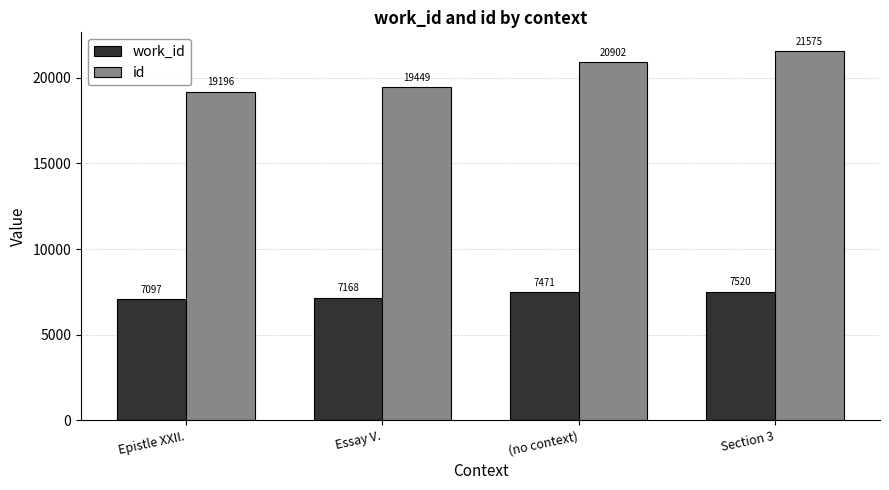

What is the average value of the work_id series?

7314